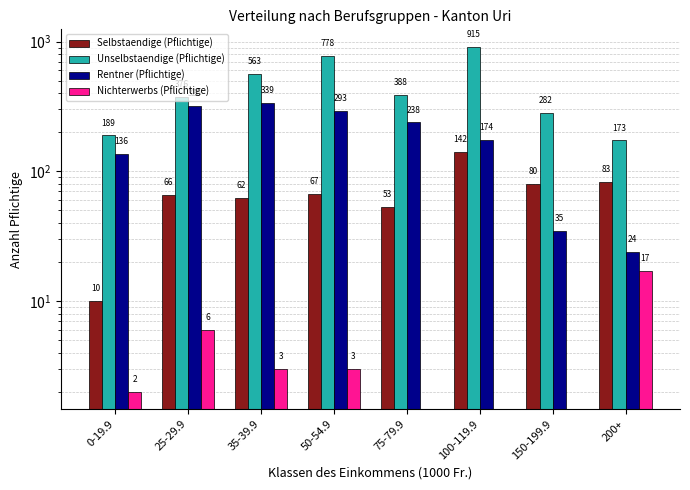

At which label does Rentner (Pflichtige) reach its minimum?

200+